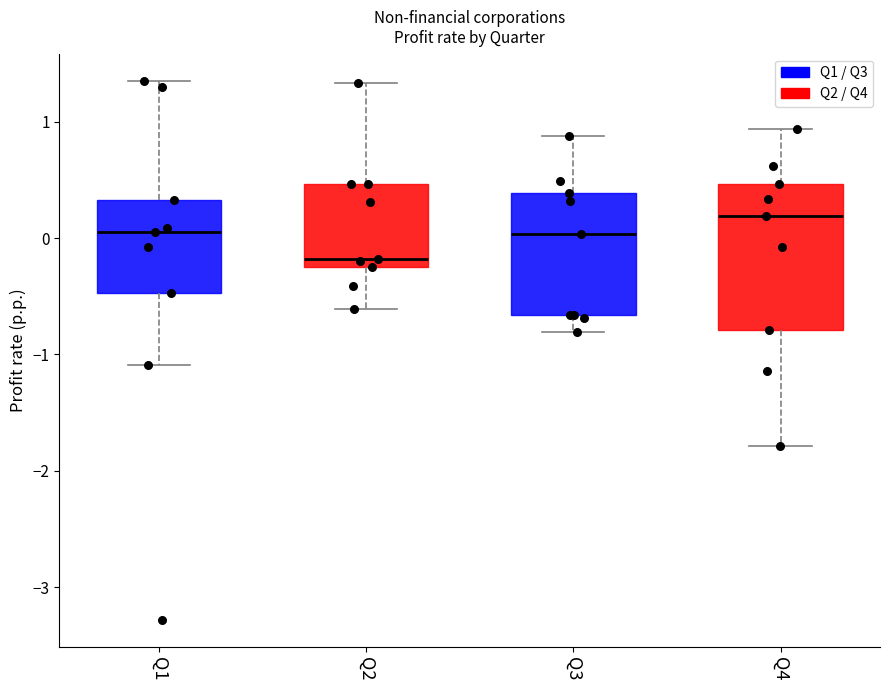

Where does the upper whisker of the box for Q2 end on the y-axis? The values are not printed on the chart, so give them approximately, as read against the axis.

1.3